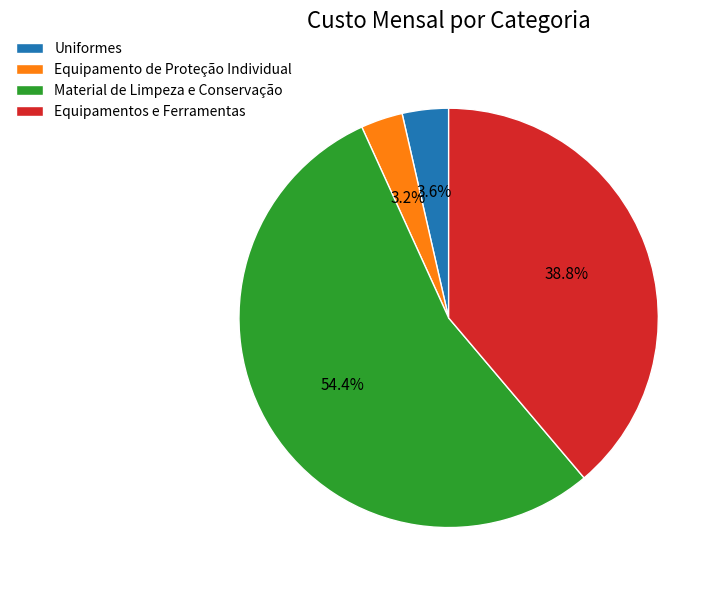

Between Material de Limpeza e Conservação and Uniformes, which is larger?

Material de Limpeza e Conservação